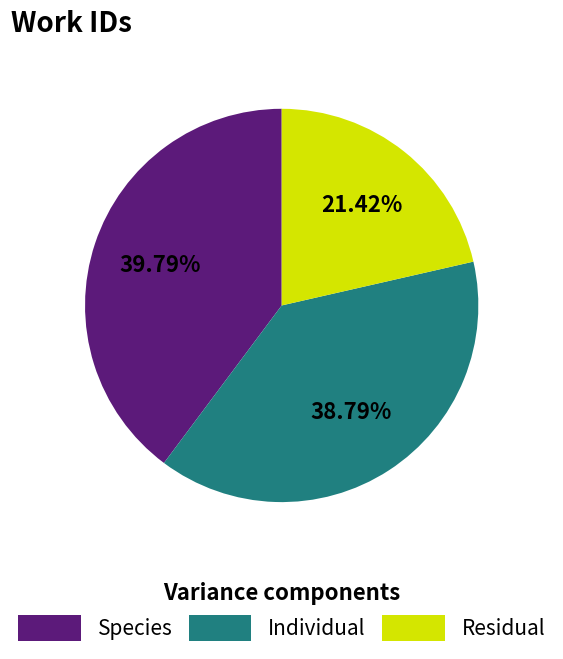

Which category has the smallest portion of the pie?

Residual